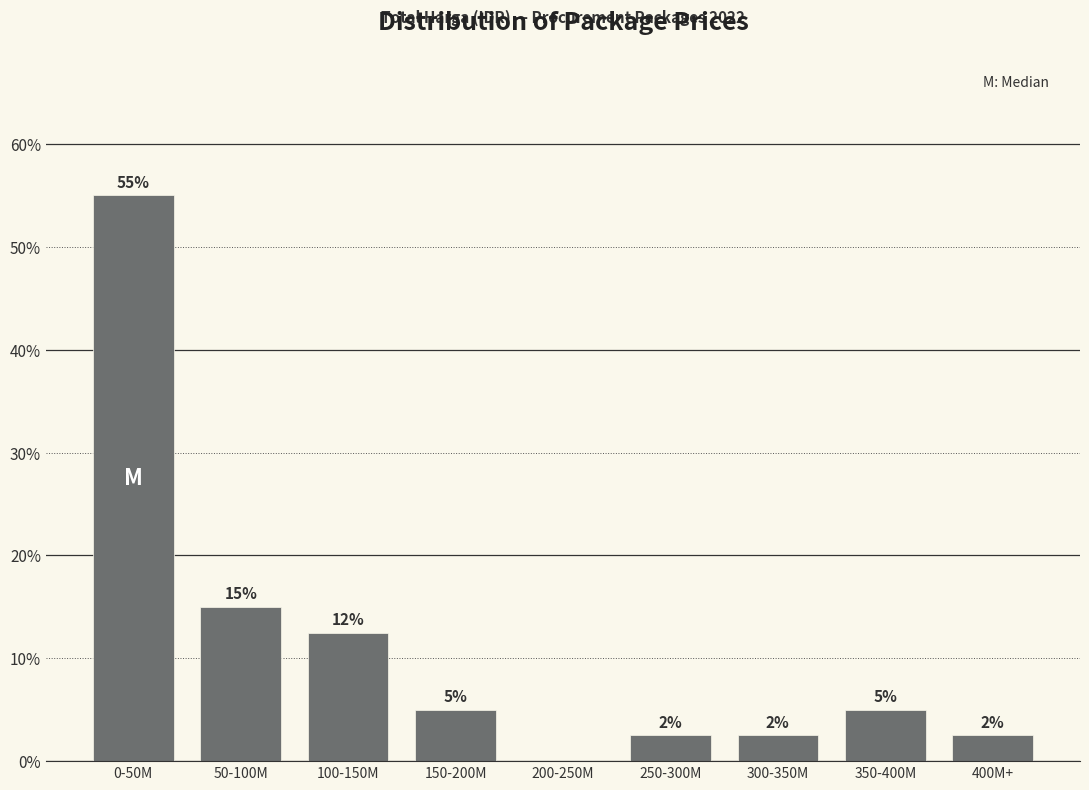

At which category does the chart reach its peak across all series?

0-50M